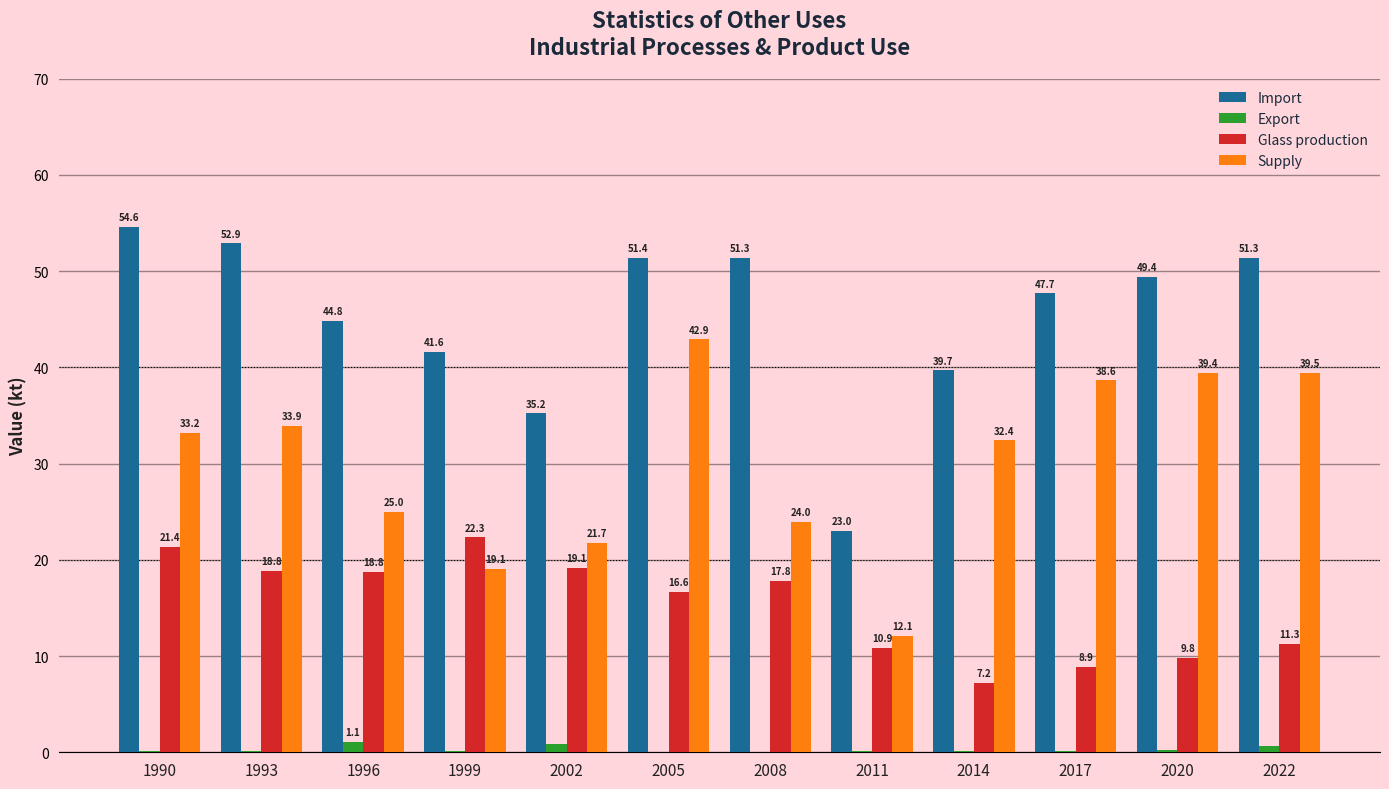

What is the highest value of the Import series?

54.6